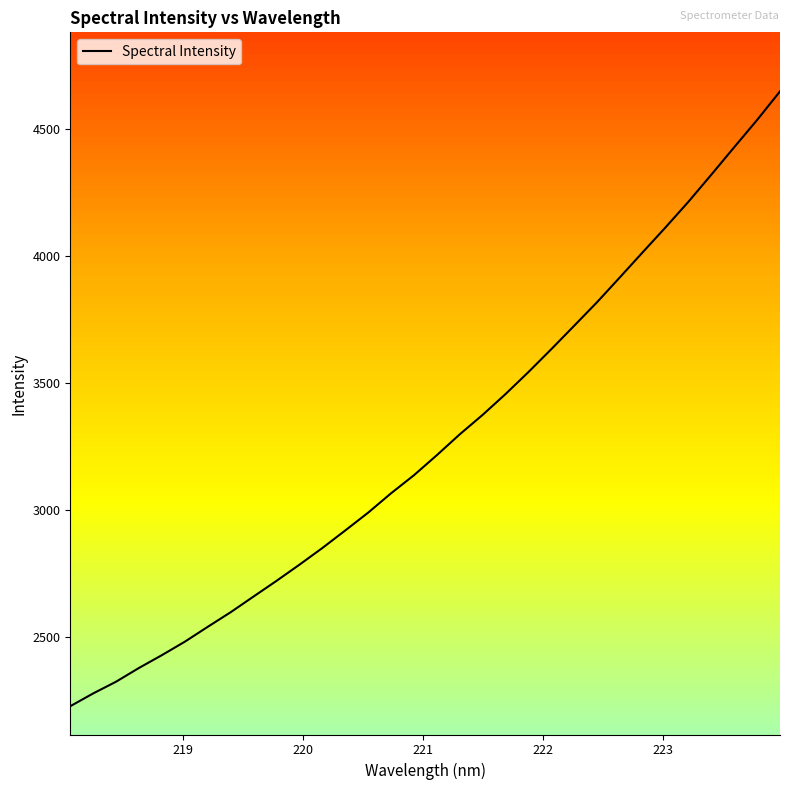

What is the difference between the maximum and minimum values?

2419.8